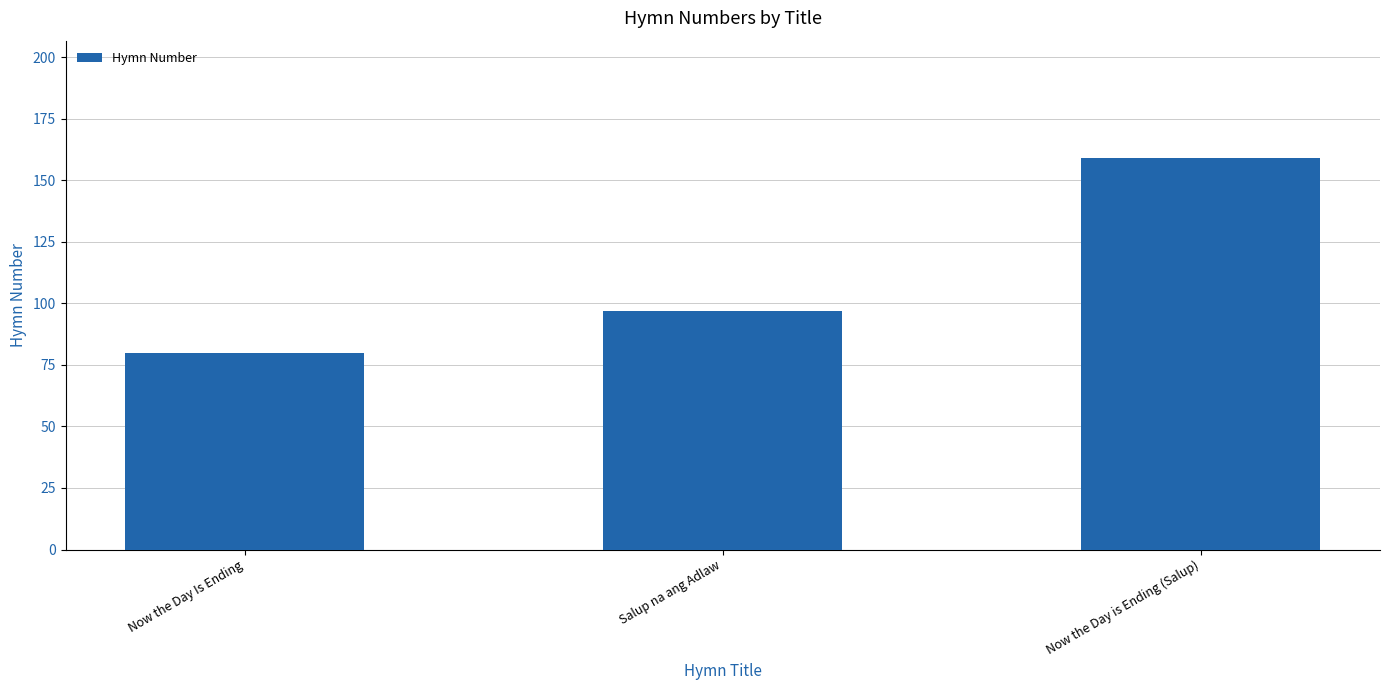

Between Now the Day Is Ending and Now the Day is Ending (Salup), which is larger?

Now the Day is Ending (Salup)